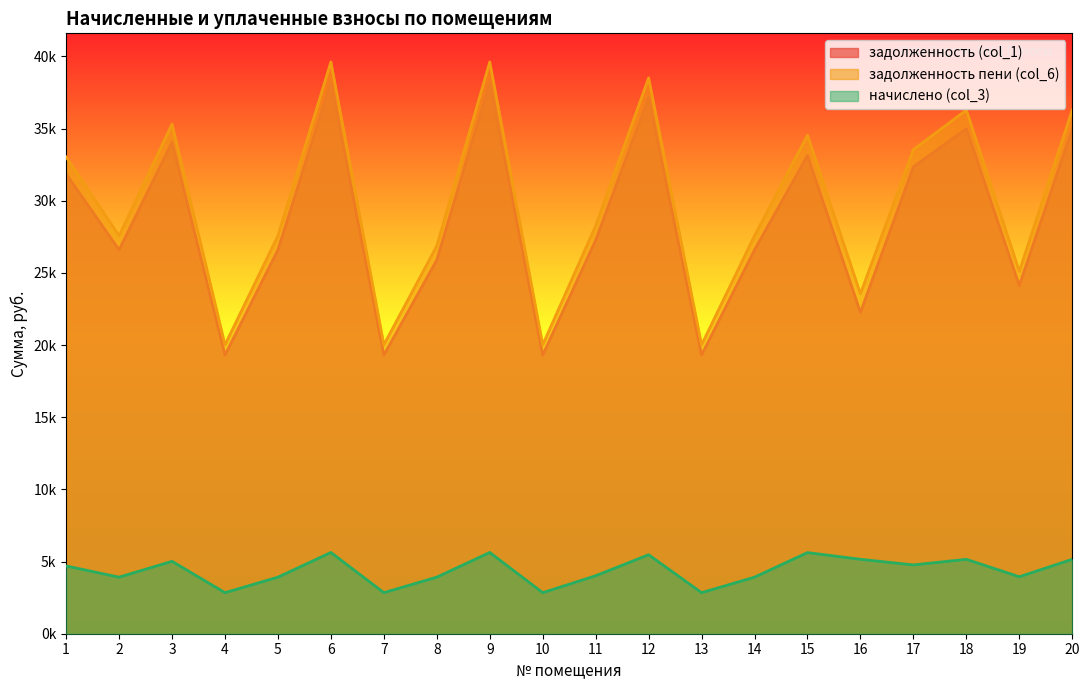

What is the value of the начислено (col_3) point at the 17th from the left?

4766.6